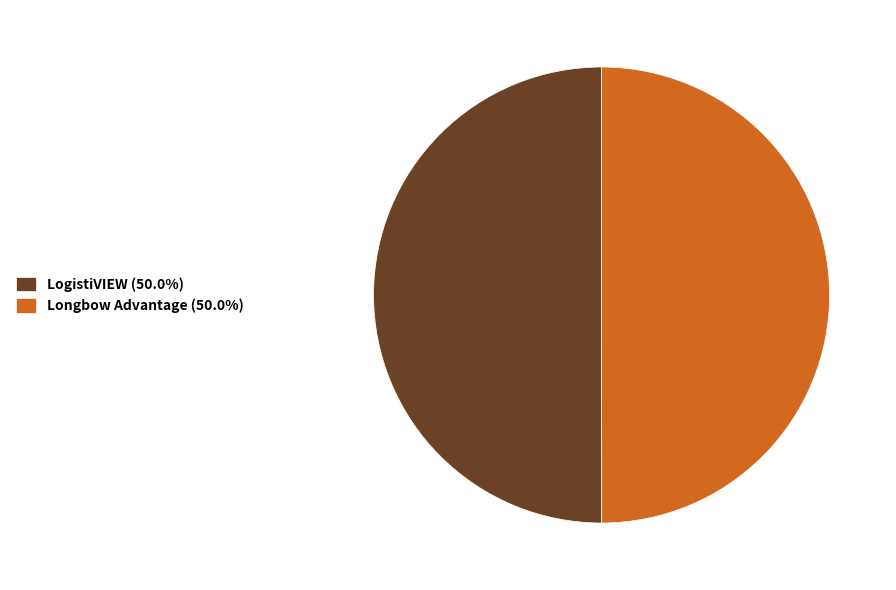

True or false: Longbow Advantage accounts for 50% of the total.

True